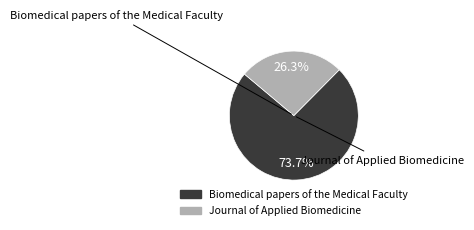

How much of the chart is everything except Biomedical papers of the Medical Faculty?

26.3%